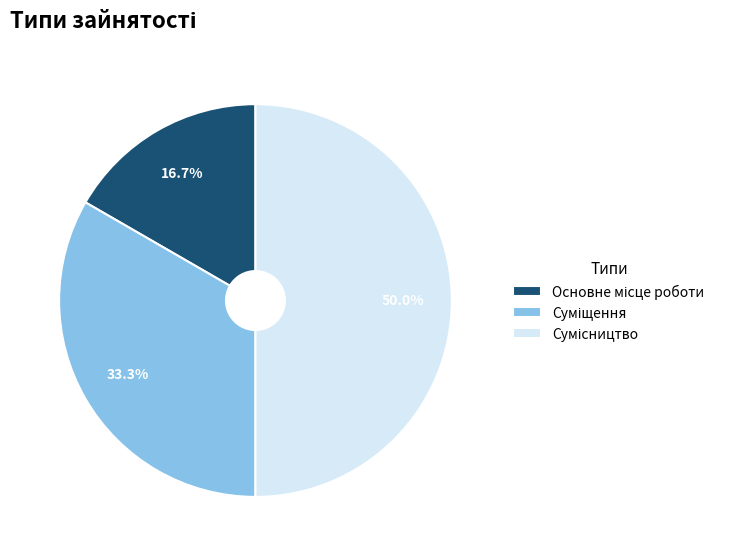

How many segments does this pie chart have?

3